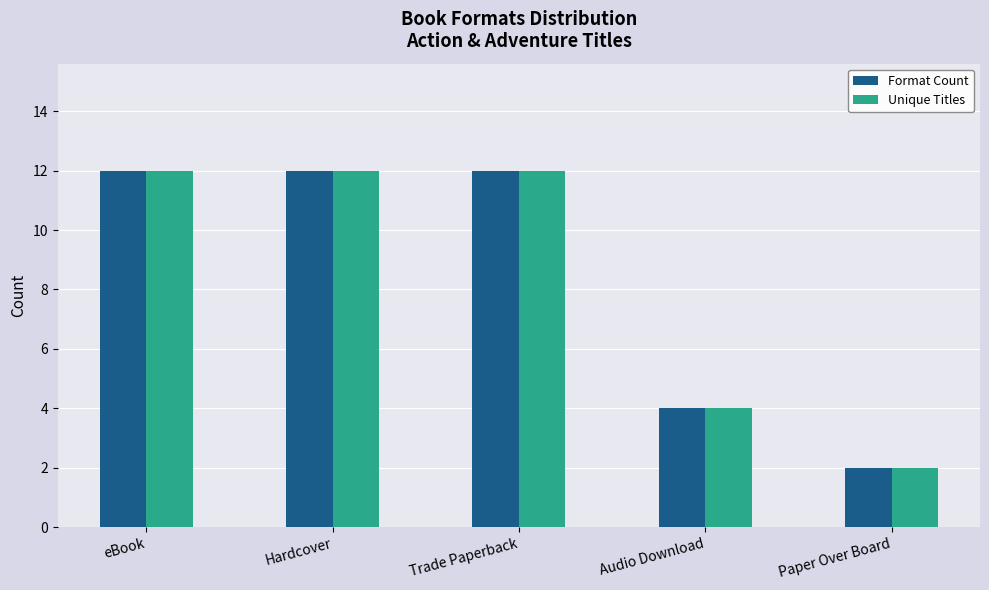

Are the bars horizontal?

No